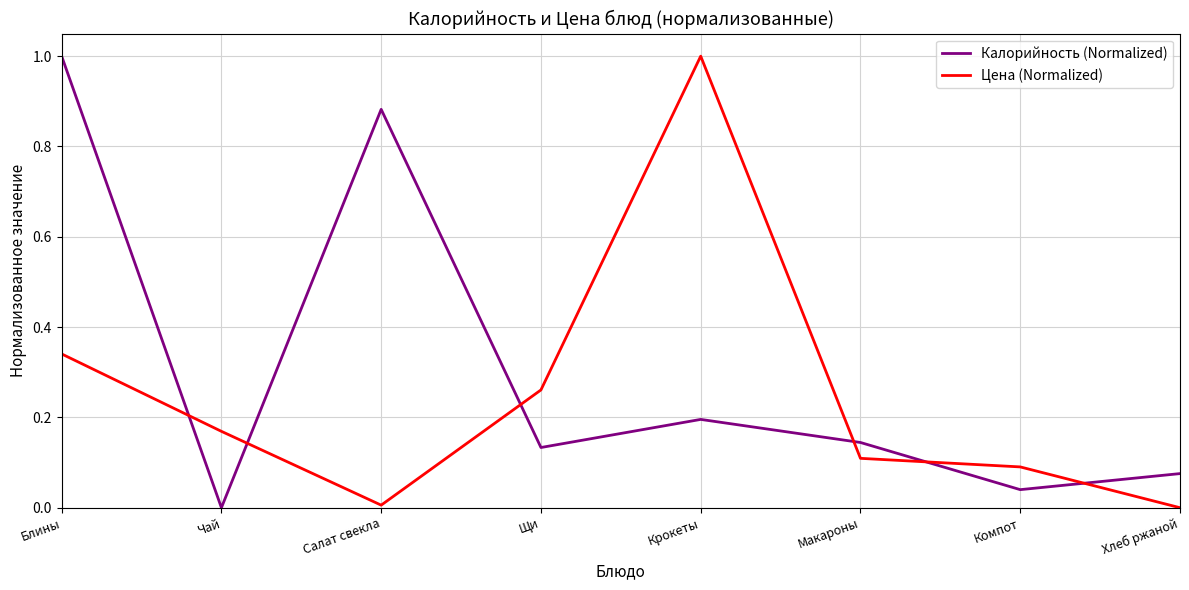

What is the spread (max minus min) of values at Блины?

0.7